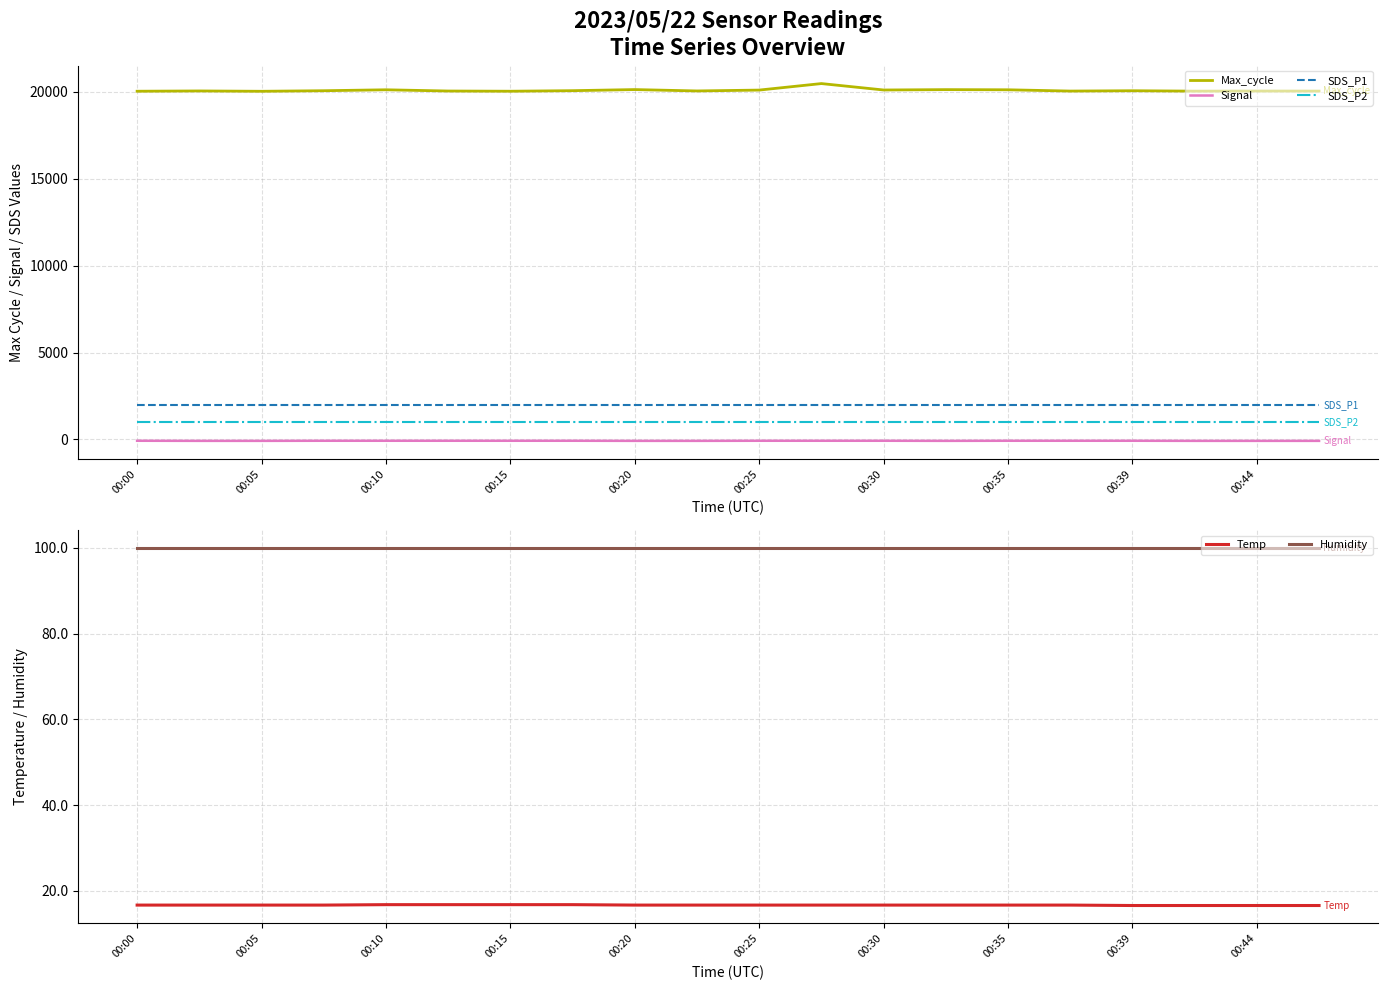

What is the value of the SDS_P2 point at the 3rd from the left?

999.9